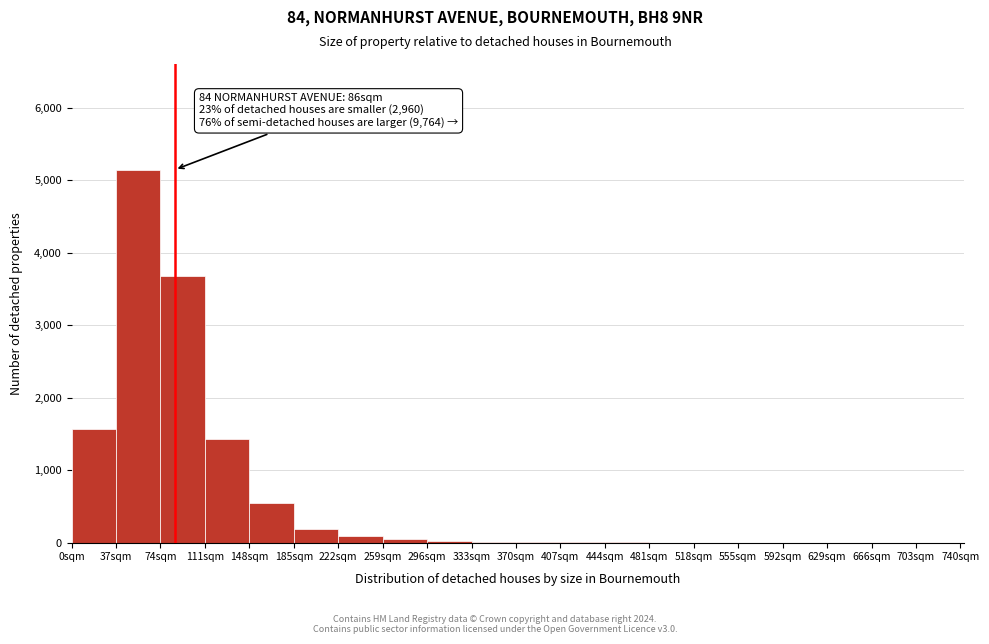

Which range on the x-axis has the tallest bar?

37 to 74